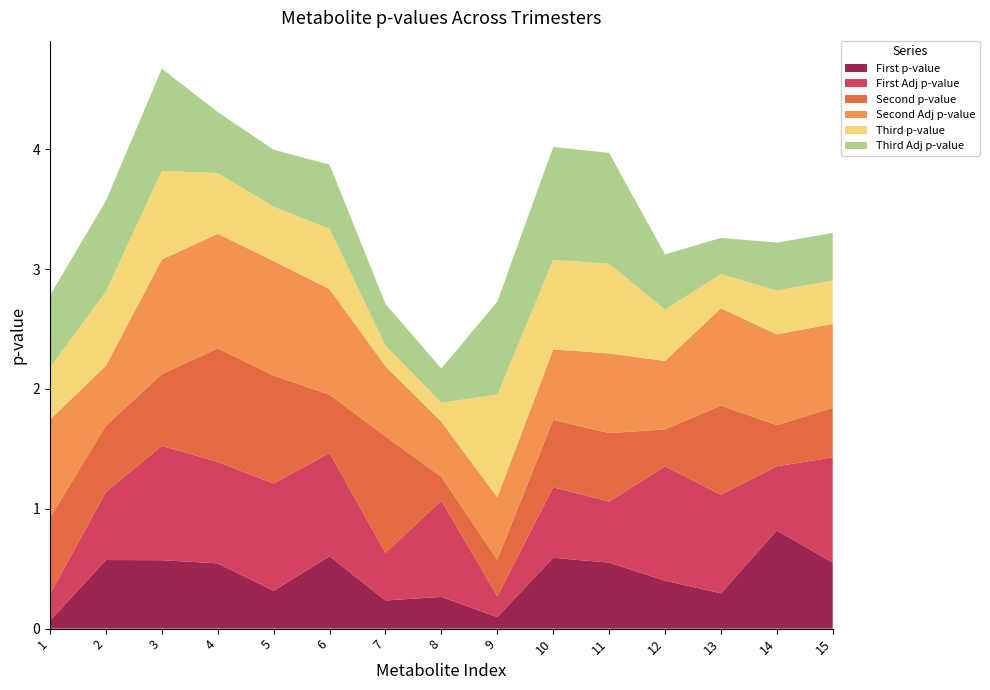

Reading left to right, list all the values displayed in this chart.

First p-value: 0.1	0.6	0.6	0.5	0.3	0.6	0.2	0.3	0.1	0.6	0.6	0.4	0.3	0.8	0.6
First Adj p-value: 0.2	0.6	1.0	0.8	0.9	0.9	0.4	0.8	0.2	0.6	0.5	1.0	0.8	0.5	0.9
Second p-value: 0.6	0.6	0.6	0.9	0.9	0.5	1.0	0.2	0.3	0.6	0.6	0.3	0.7	0.3	0.4
Second Adj p-value: 0.8	0.5	1.0	1.0	1.0	0.9	0.6	0.5	0.5	0.6	0.7	0.6	0.8	0.8	0.7
Third p-value: 0.4	0.6	0.7	0.5	0.5	0.5	0.2	0.2	0.9	0.7	0.7	0.4	0.3	0.4	0.4
Third Adj p-value: 0.6	0.8	0.9	0.5	0.5	0.5	0.3	0.3	0.8	0.9	0.9	0.5	0.3	0.4	0.4